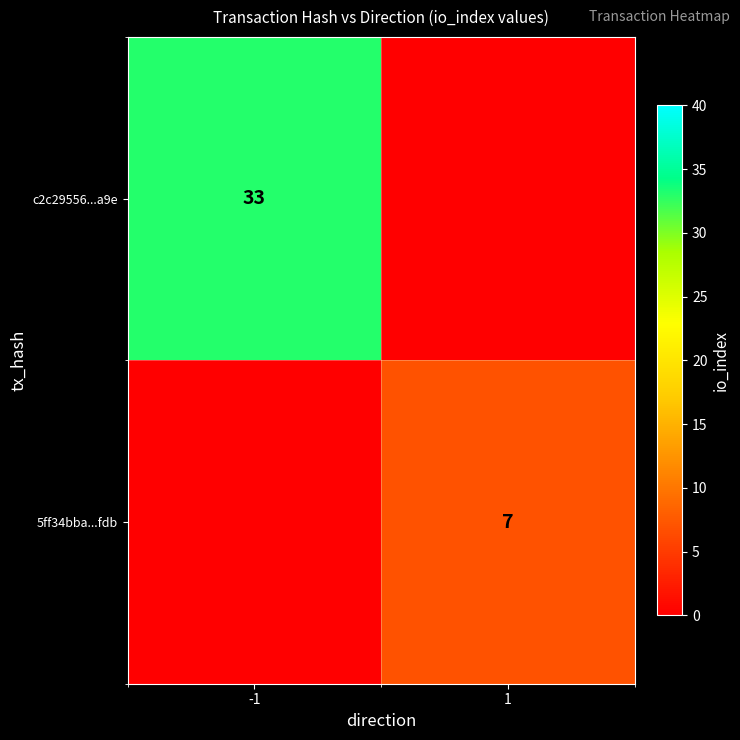

Is it true that 5ff34bba...fdb equals 7 at 1?

True